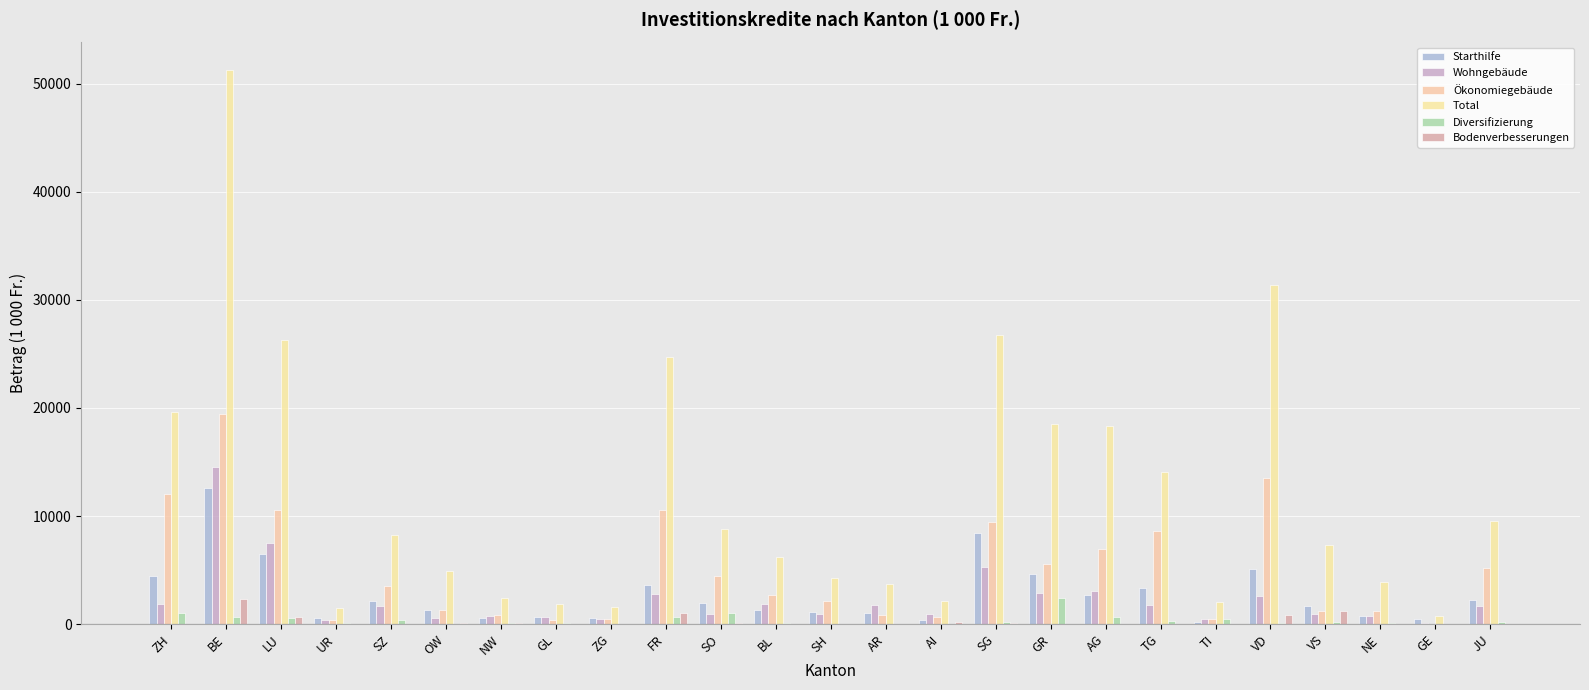

What is the sum of the Diversifizierung values at TI and SG?

738.7